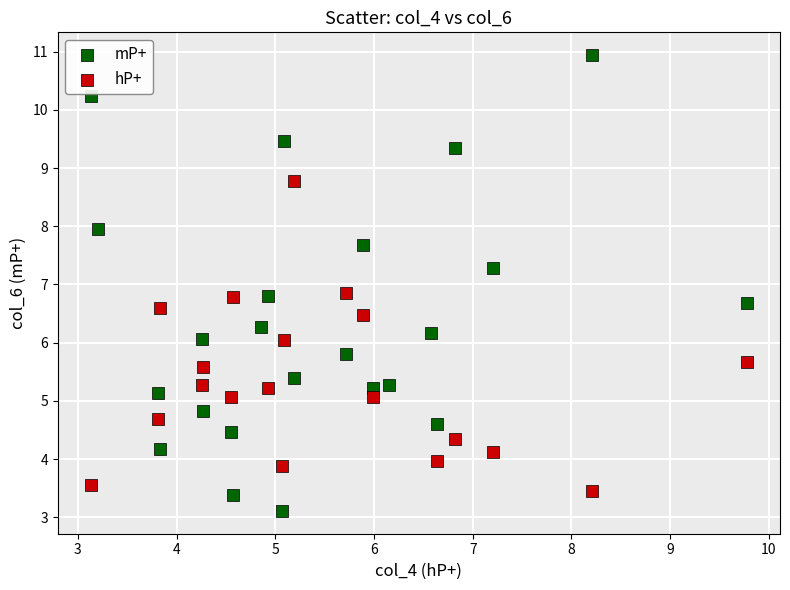

Which series contains the highest Y value?

mP+